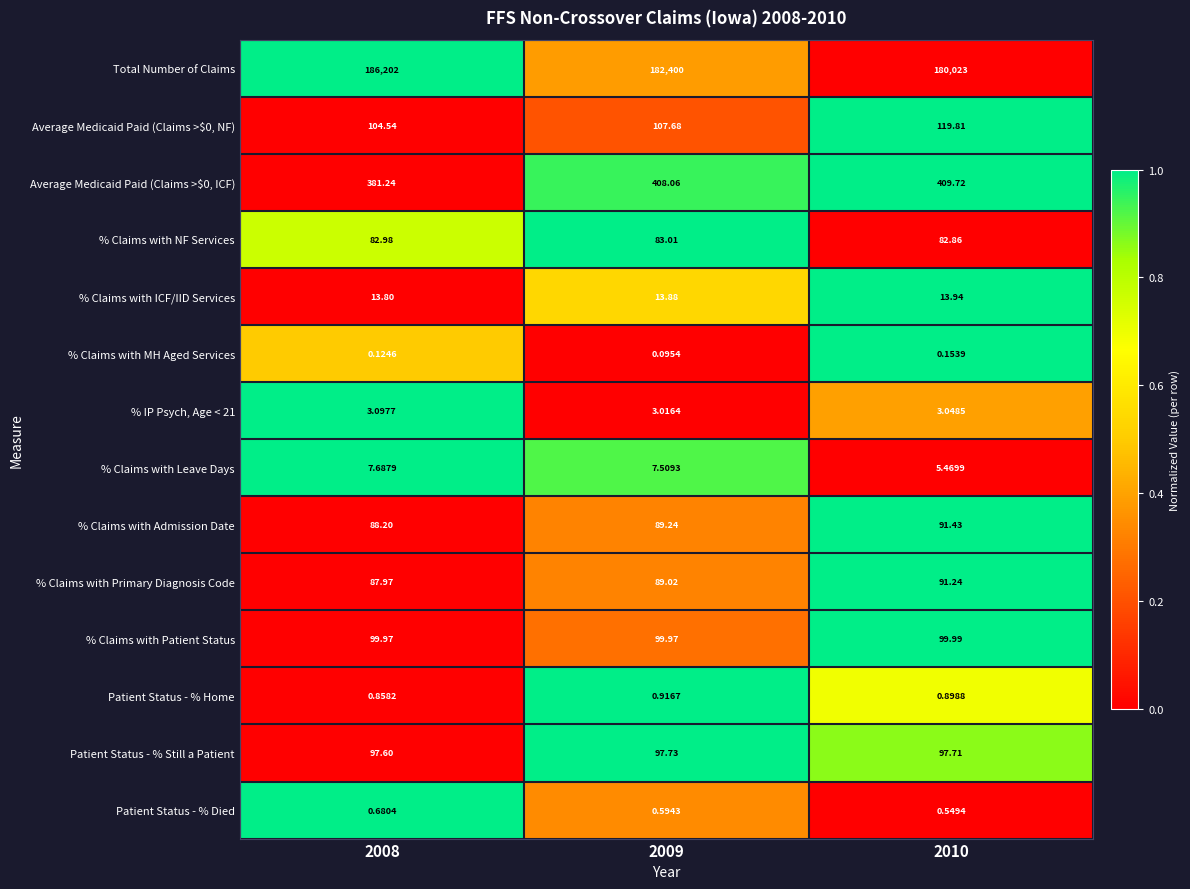

How many data points does each series have?

3